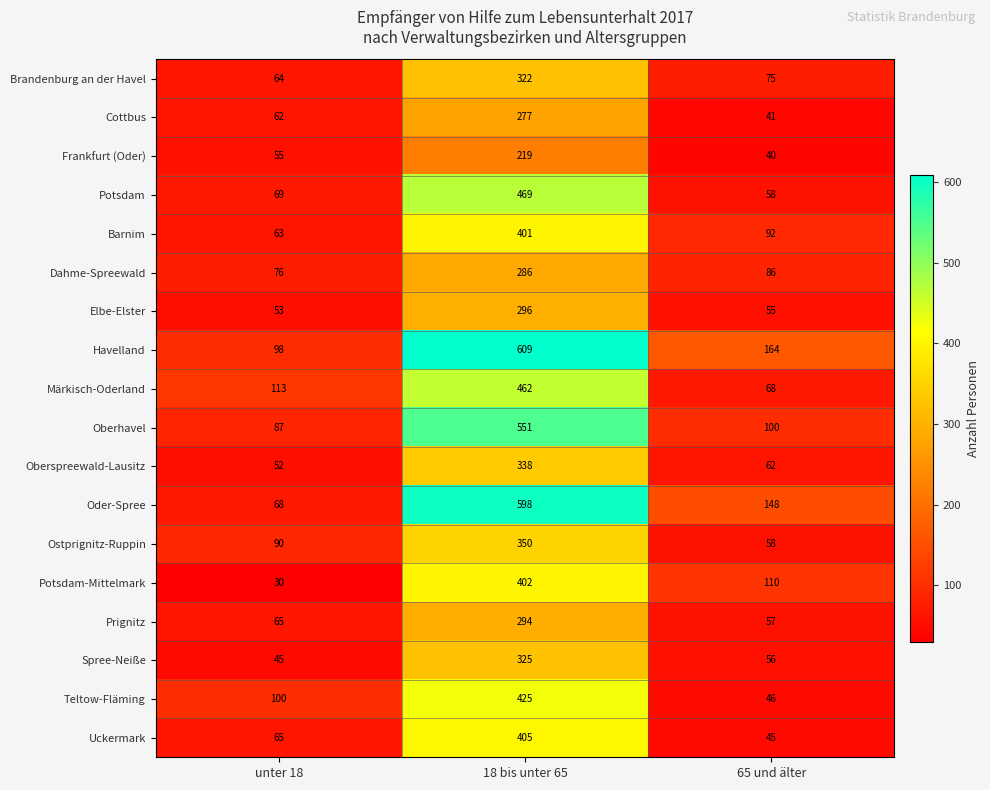

What is the difference between the highest and lowest values at unter 18?

83